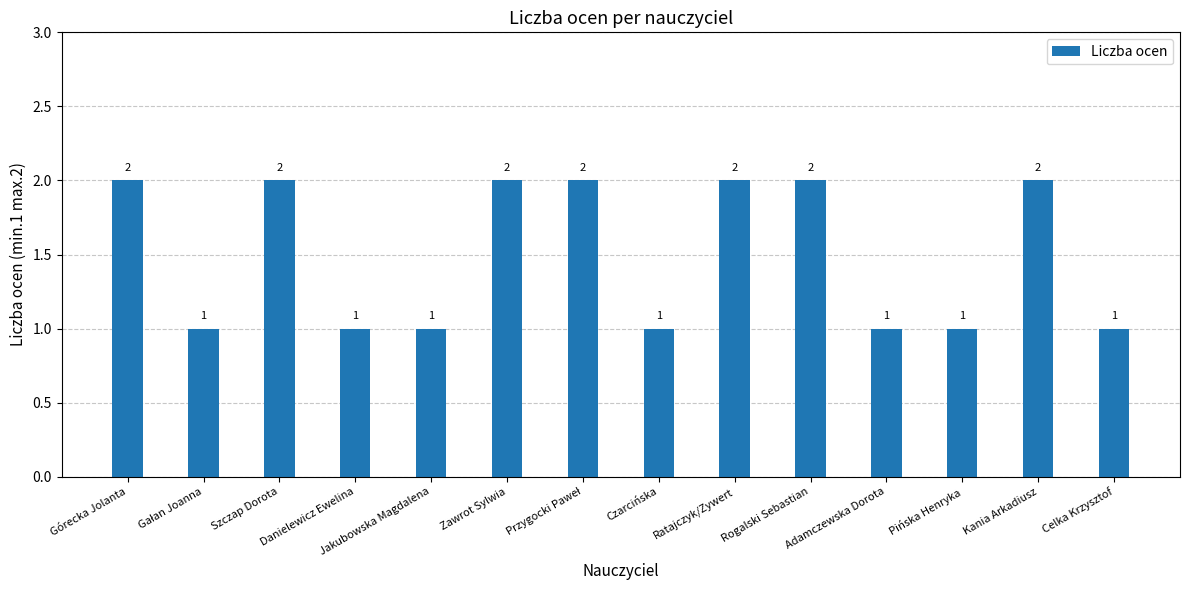

Between Górecka Jolanta and Celka Krzysztof, which is larger?

Górecka Jolanta